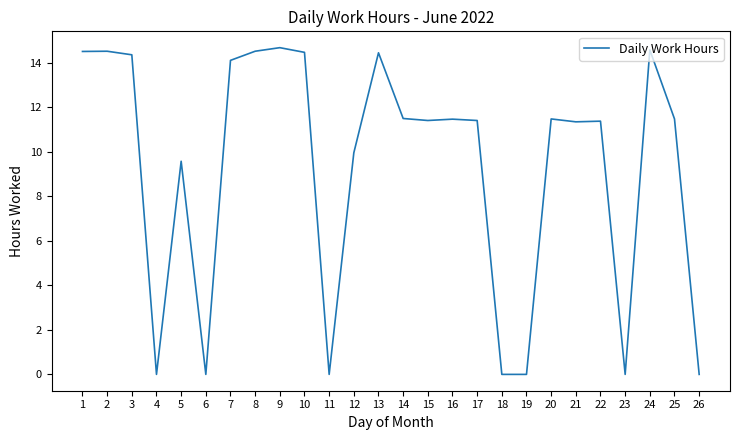

What is the greatest value displayed?

14.7